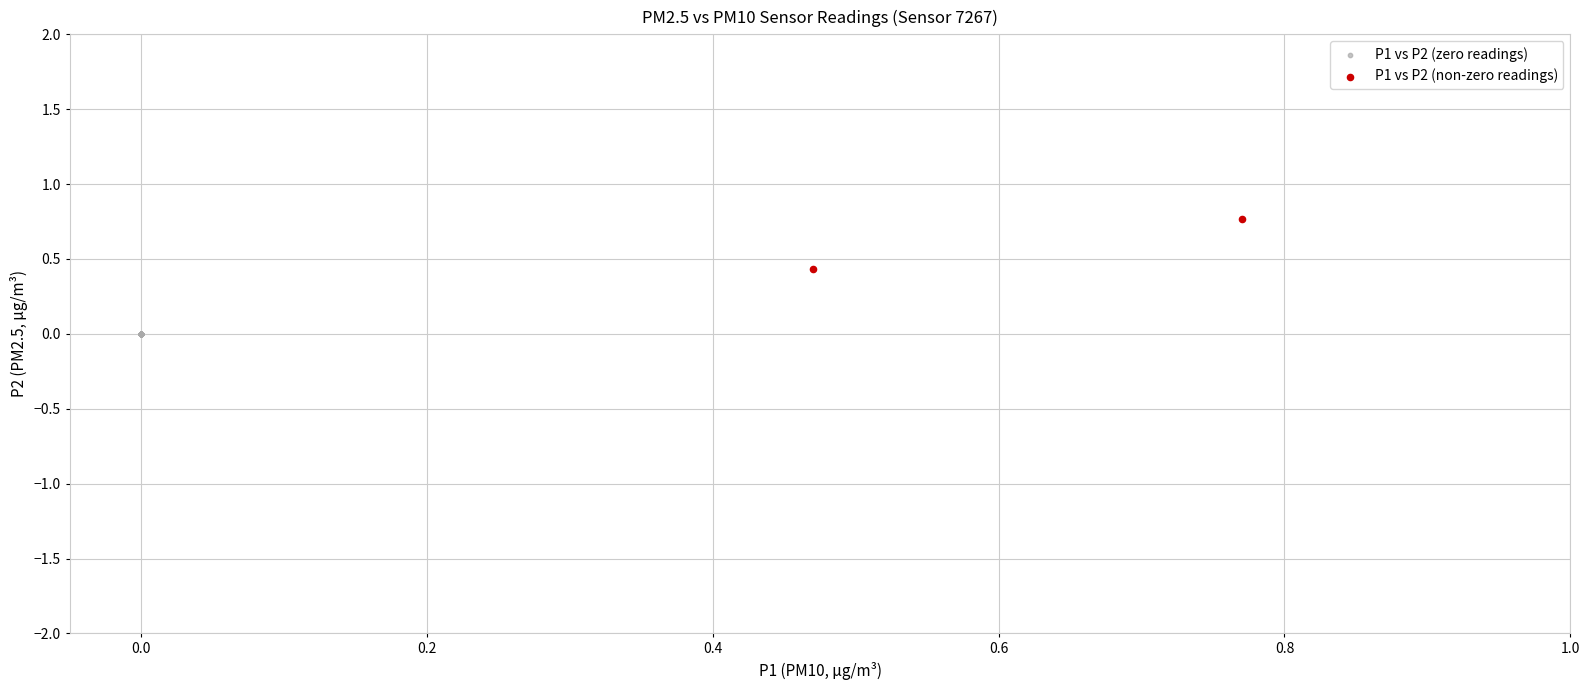

Which series reaches the maximum Y coordinate?

P1 vs P2 (non-zero readings)